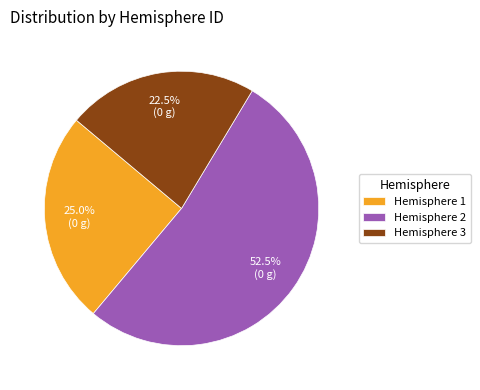

Count the number of slices in the pie.

3